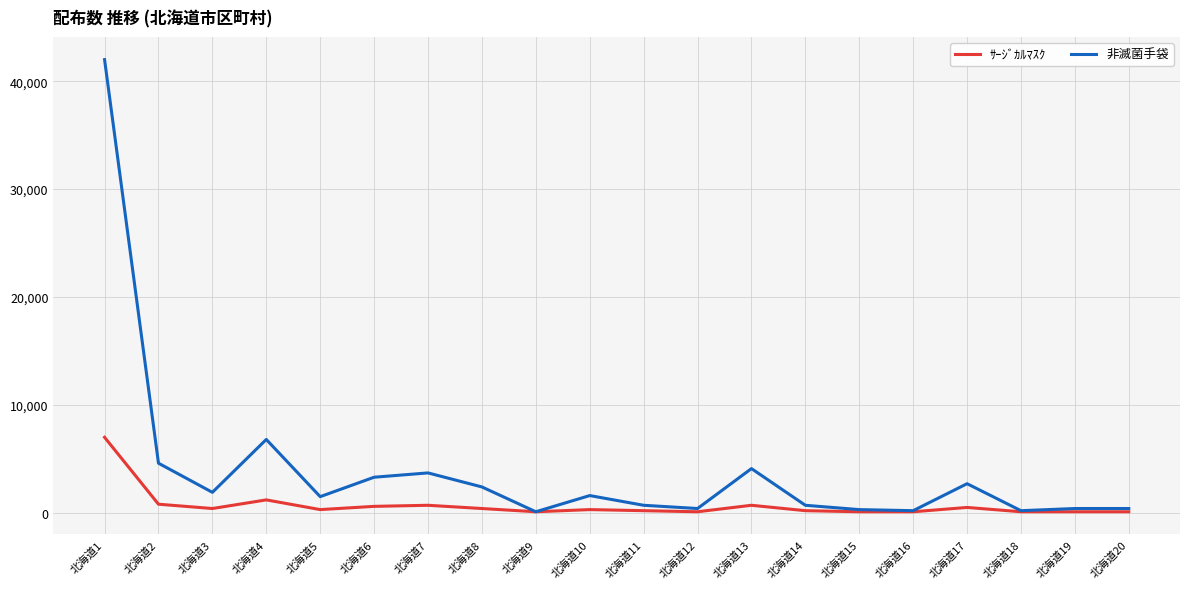

What is the difference between the second highest and second lowest values in the 非滅菌手袋 series?

6600